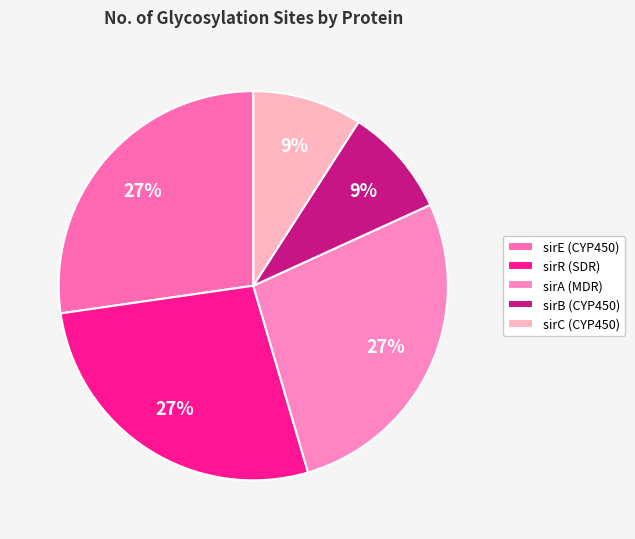

How many segments does this pie chart have?

5